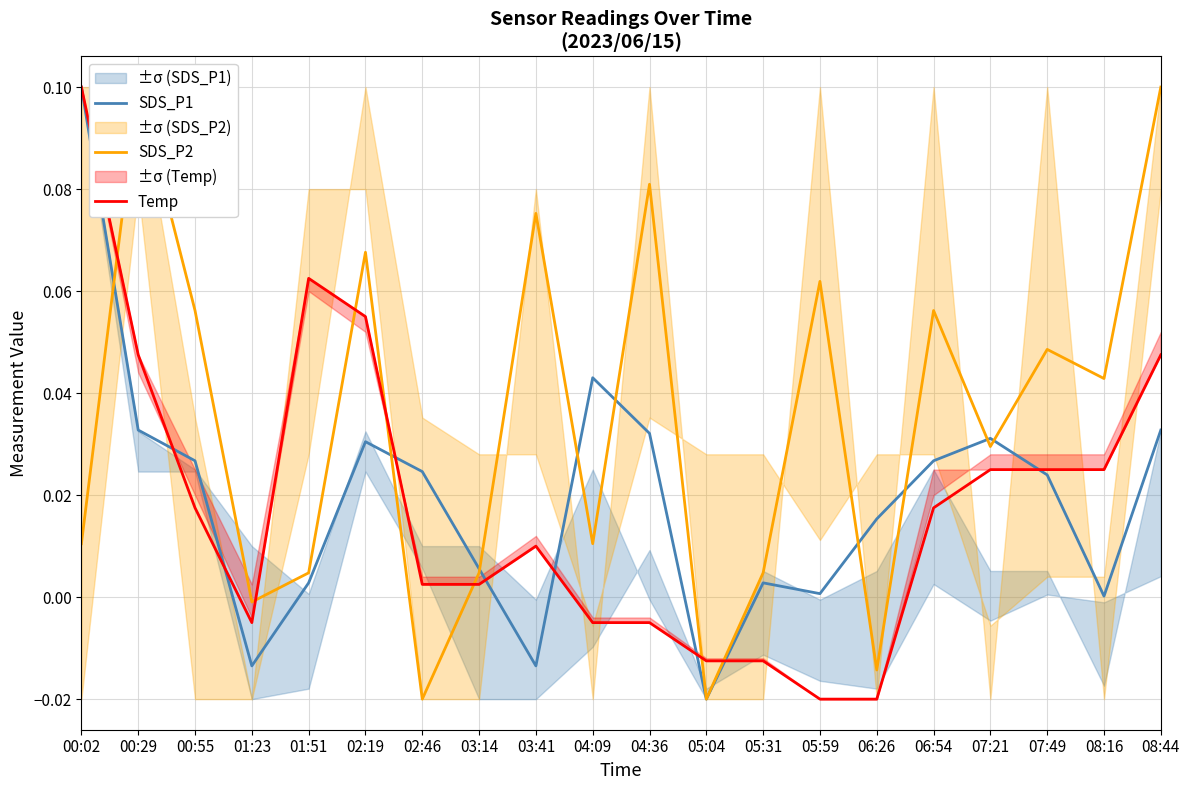

What position from the right is 07:49?

3